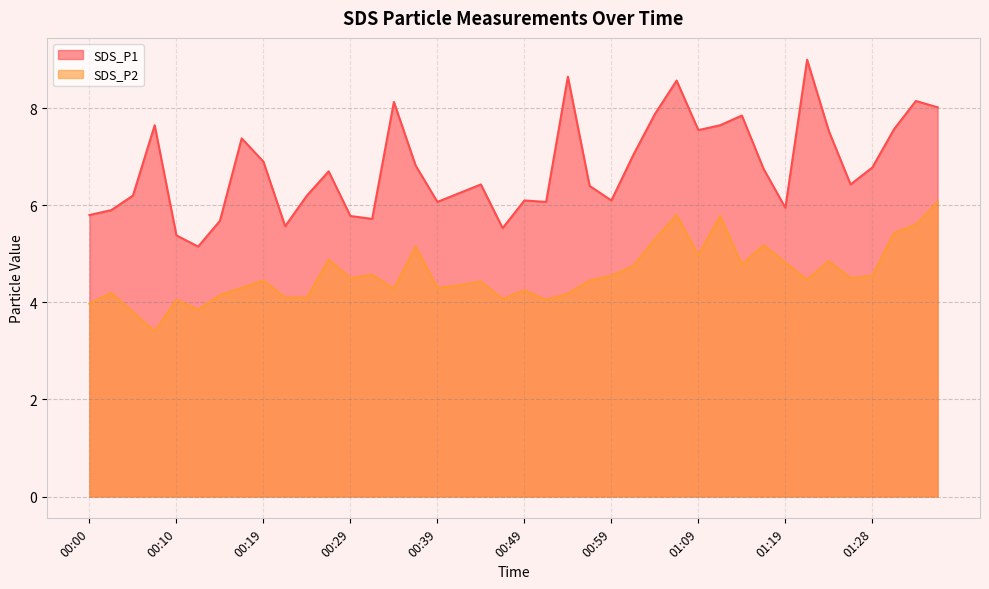

Is it true that SDS_P1 equals 9.0 at 01:21?

True